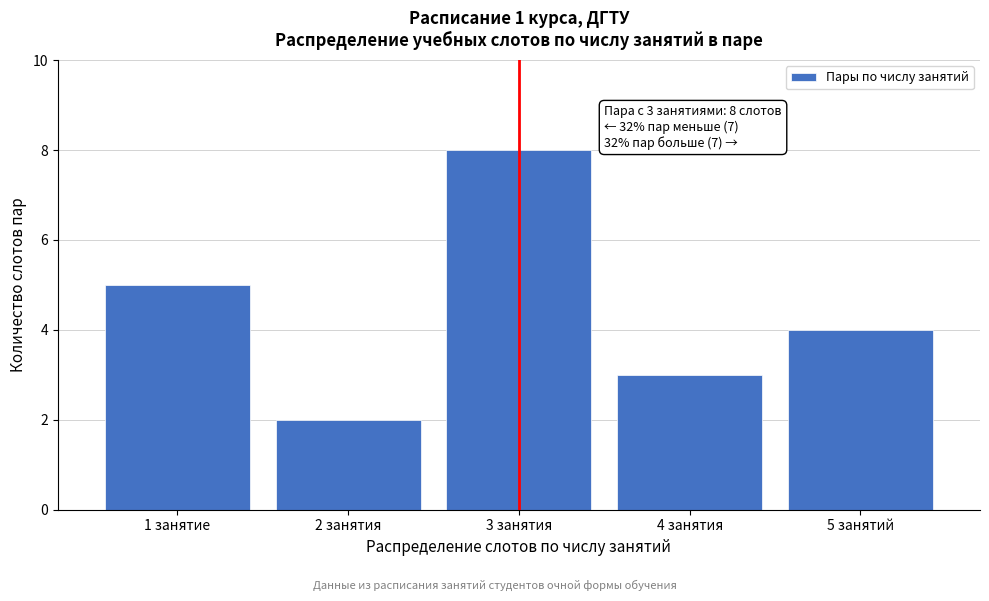

Reading left to right, what are all the values shown in this chart?

1 занятие=5	2 занятия=2	3 занятия=8	4 занятия=3	5 занятий=4